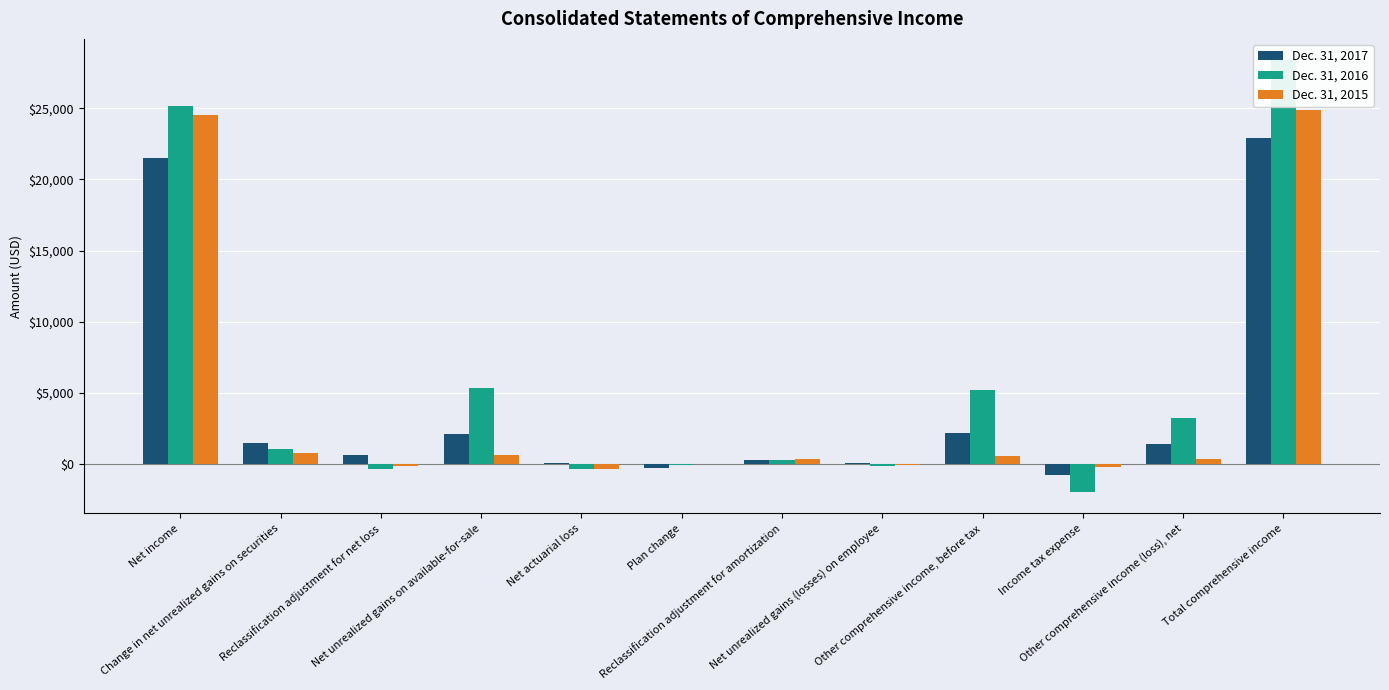

Which category has the lowest value in the Dec. 31, 2017 series?

Income tax expense